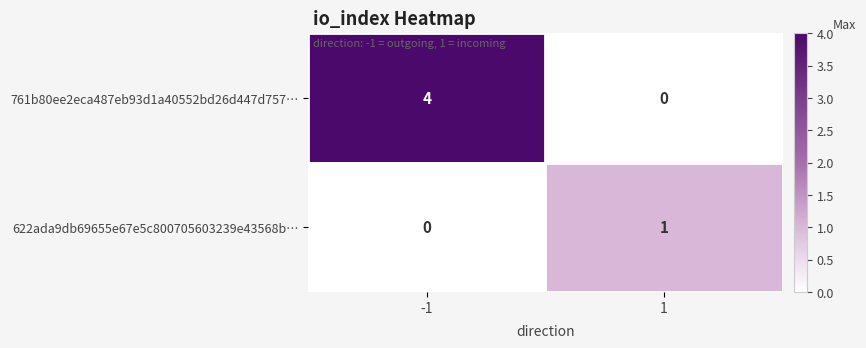

True or false: 622ada9db69655e67e5c800705603239e43568b… has a value of 1 at 1.

True